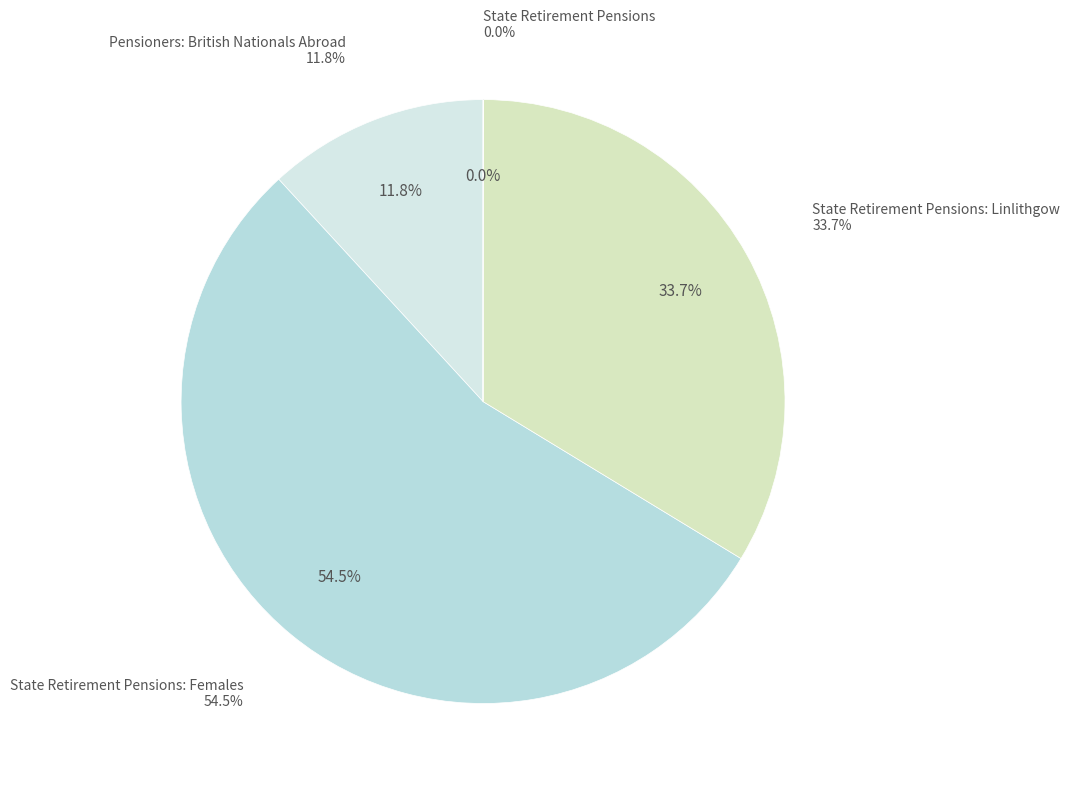

To the nearest percent, what is the average slice percentage?

25%